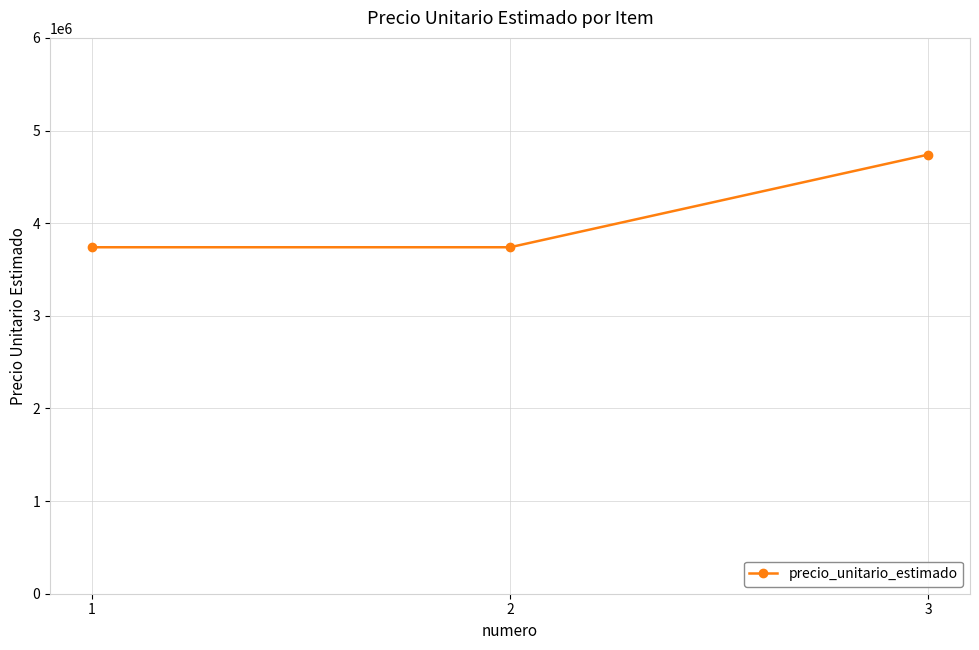

What is the change in value from 2 to 3?

+1000000